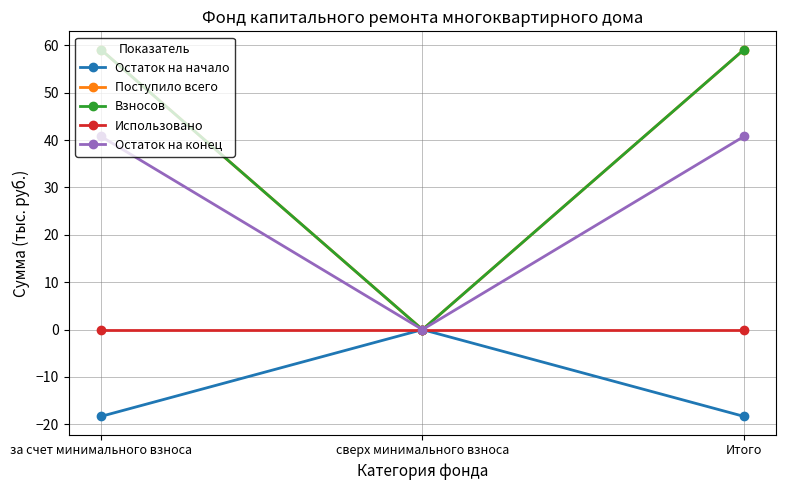

Which label corresponds to the largest value in the chart?

за счет минимального взноса